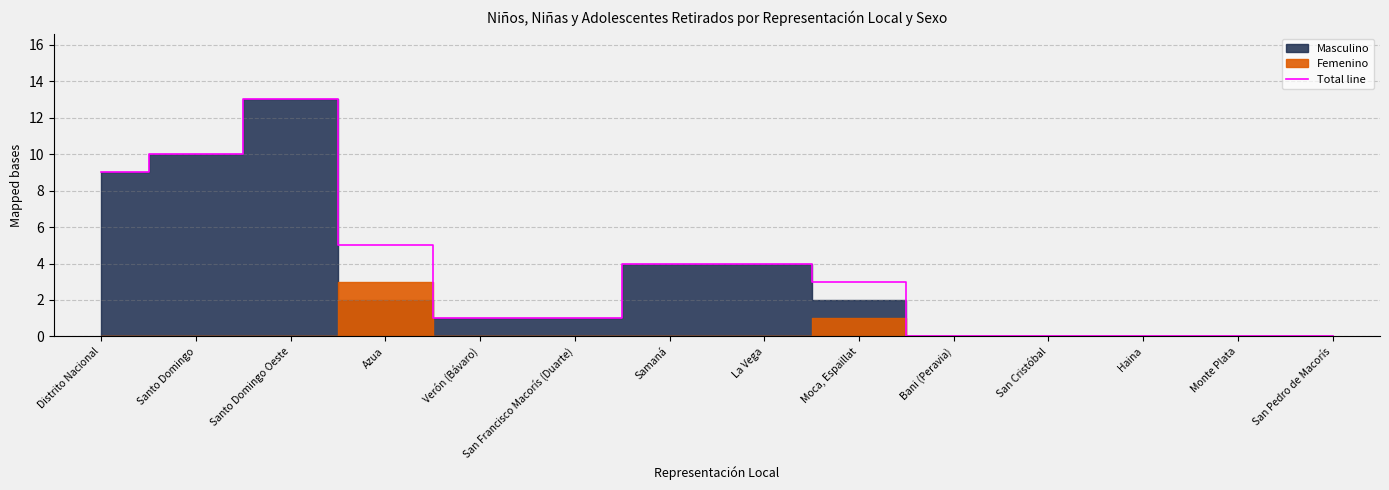

Where is the first local maximum?

Santo Domingo Oeste